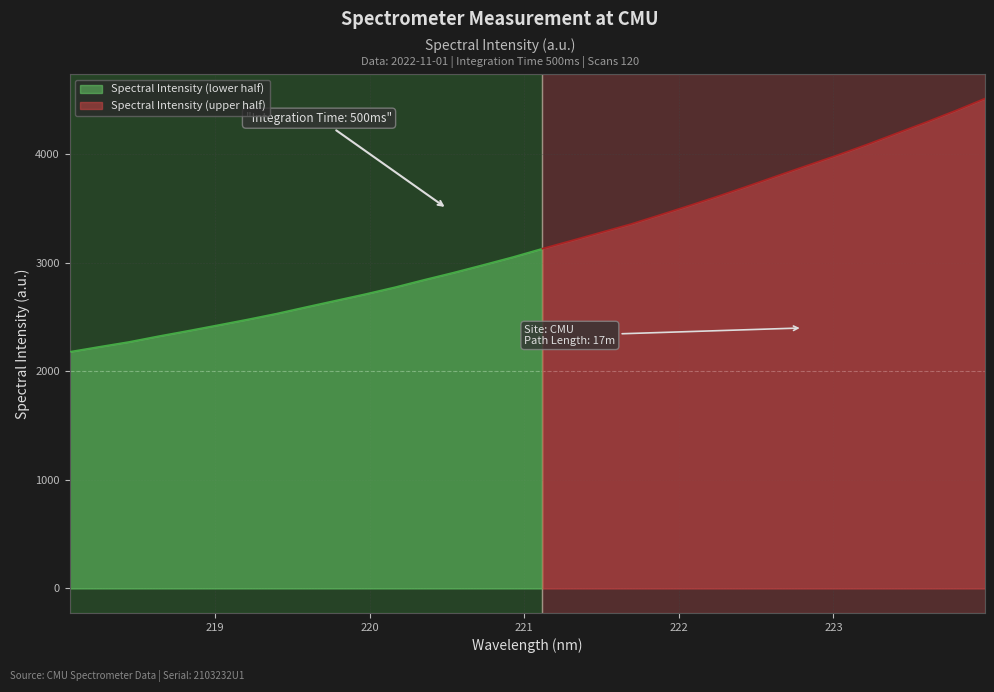

Count the number of categories in the chart.

32